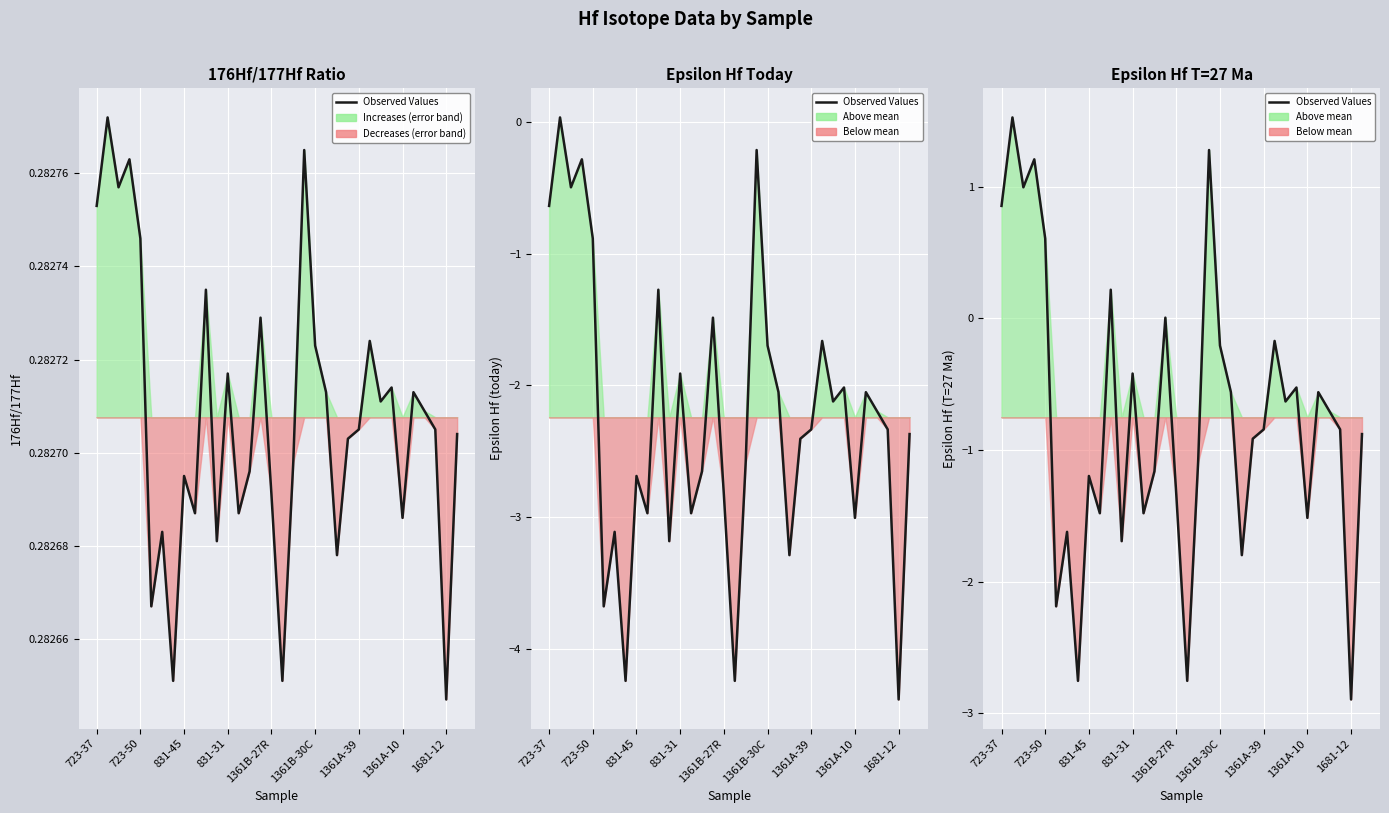

Where does the data first go above 0?

723-37